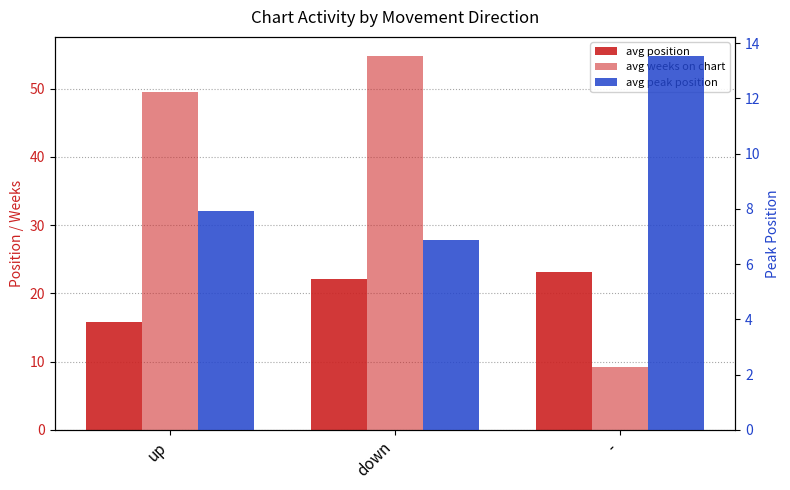

The avg peak position series shows 2.9 at down. True or false?

False